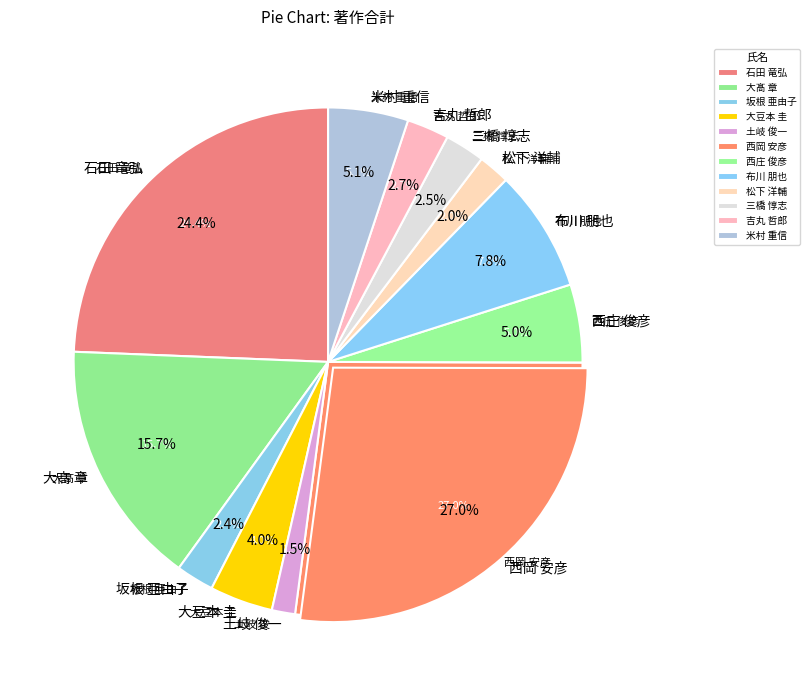

Approximately how many times larger is the value at 大髙 章 compared to 土岐 俊一?

10.6